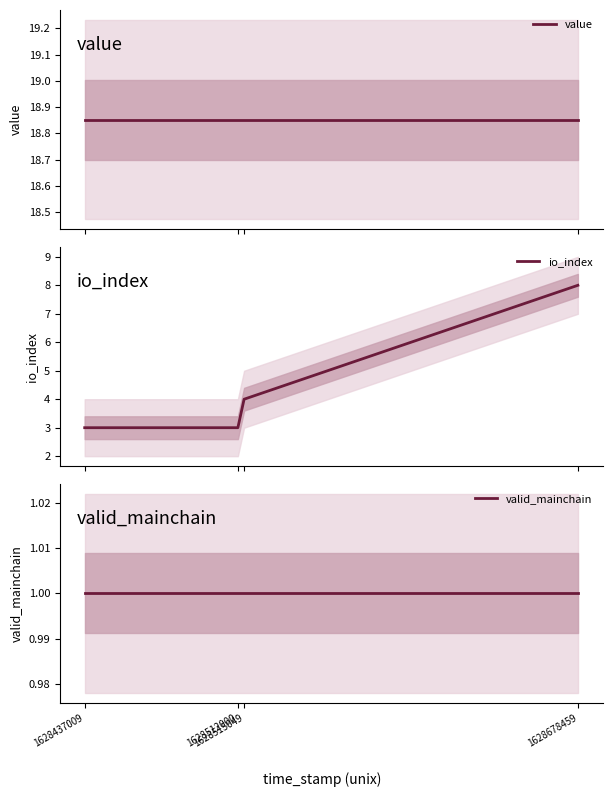

Is it true that io_index equals 12.1 at 1628678459?

False